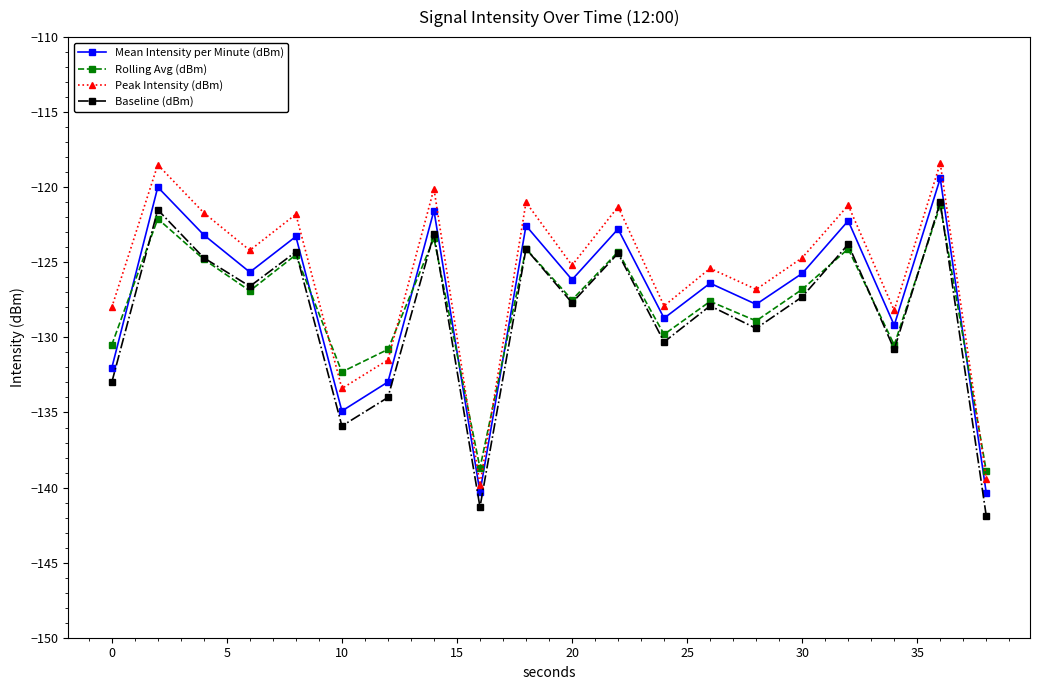

How many interior local valleys does the Rolling Avg (dBm) series have?

7